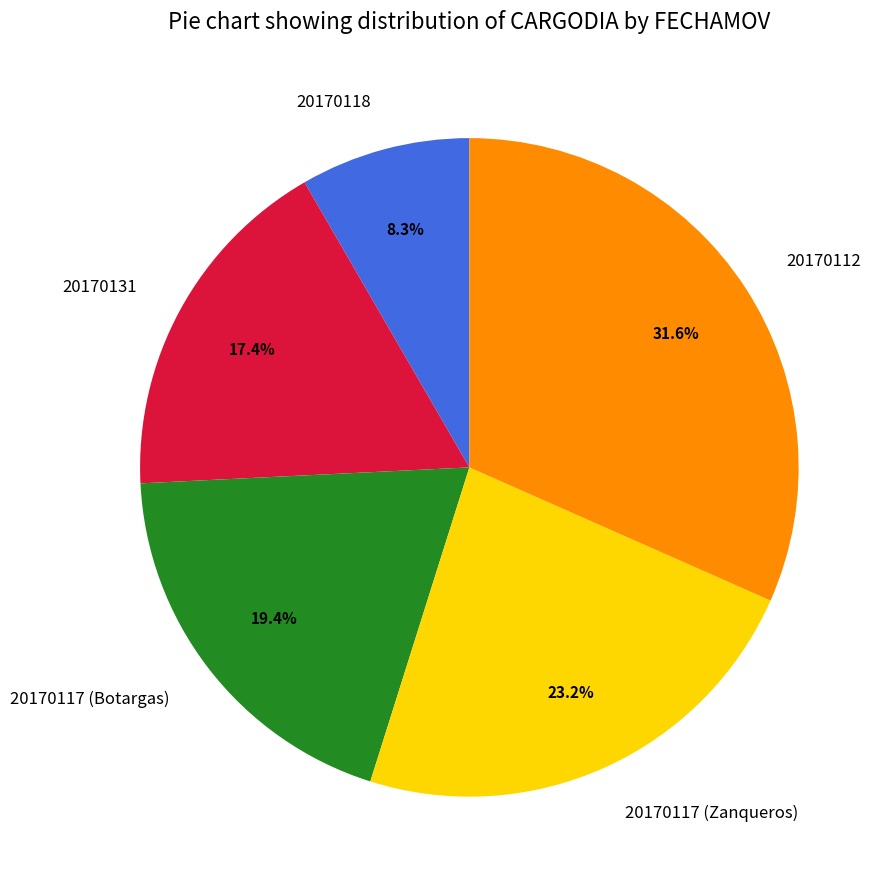

To the nearest percent, what is the average slice percentage?

20%